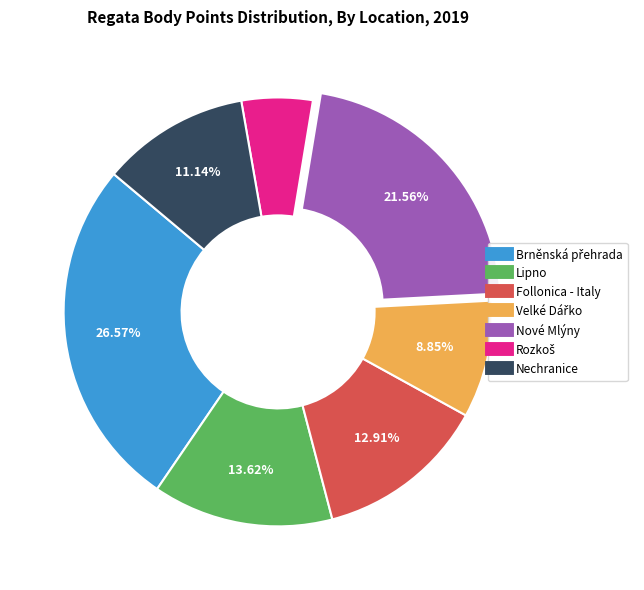

Does any single category account for the majority?

No